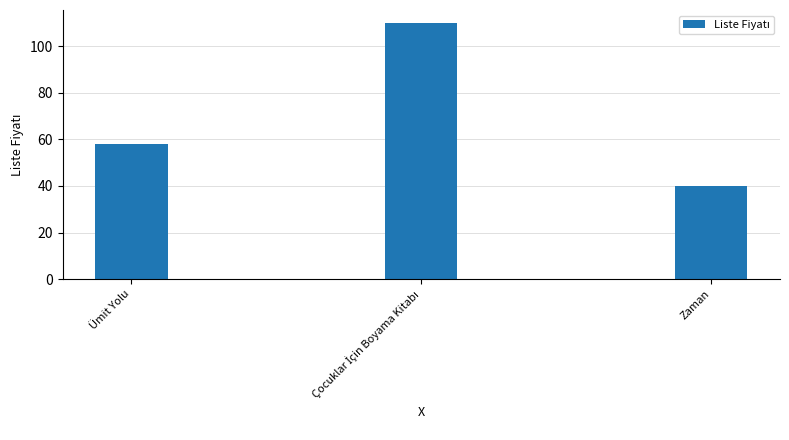

What is the change in value from Ümit Yolu to Zaman?

-18